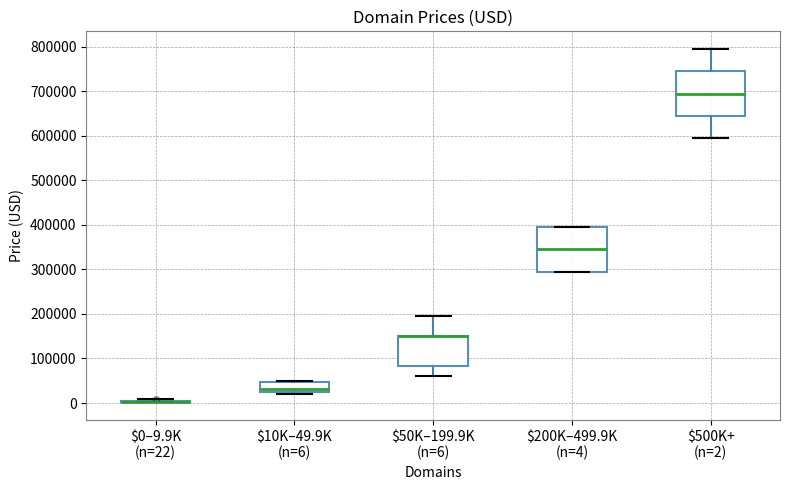

Reading left to right, read every box against the y-axis: the position of its median line, the range the box covers, and the ends of its whiskers. The values are not printed on the chart, so give them approximately, as read against the axis.

$0–9.9K (n=22): box collapsed to a line at 0, whiskers 0 to 10000
$10K–49.9K (n=6): median 30000, box 20000 to 50000, whiskers 20000 (just below the box's lower edge) to 50000
$50K–199.9K (n=6): median 150000 (drawn on the box's upper edge), box 80000 to 150000, whiskers 60000 to 190000
$200K–499.9K (n=4): median 340000, box 290000 to 390000, whiskers 290000 to 390000
$500K+ (n=2): median 690000, box 640000 to 740000, whiskers 590000 to 790000